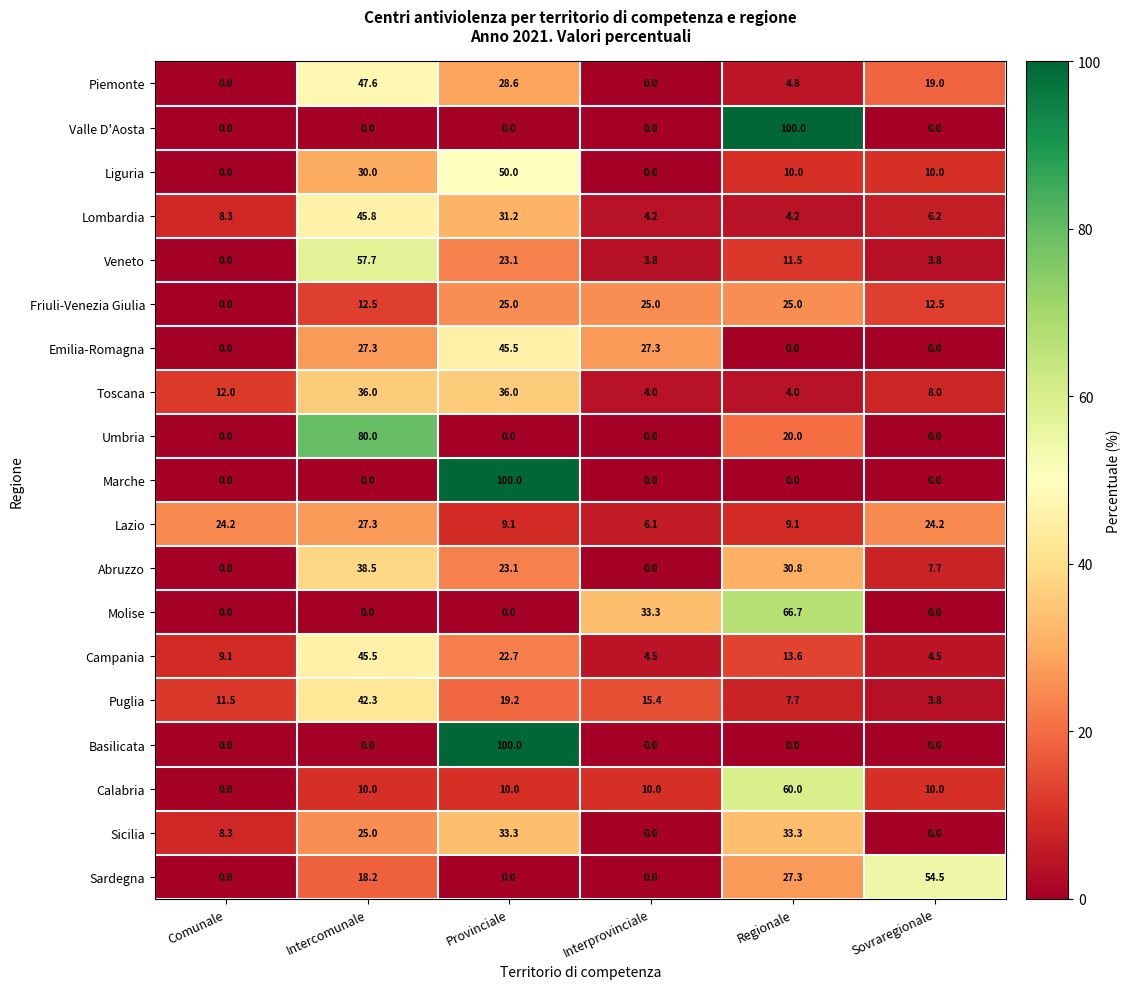

What is the maximum value for Piemonte?

47.6